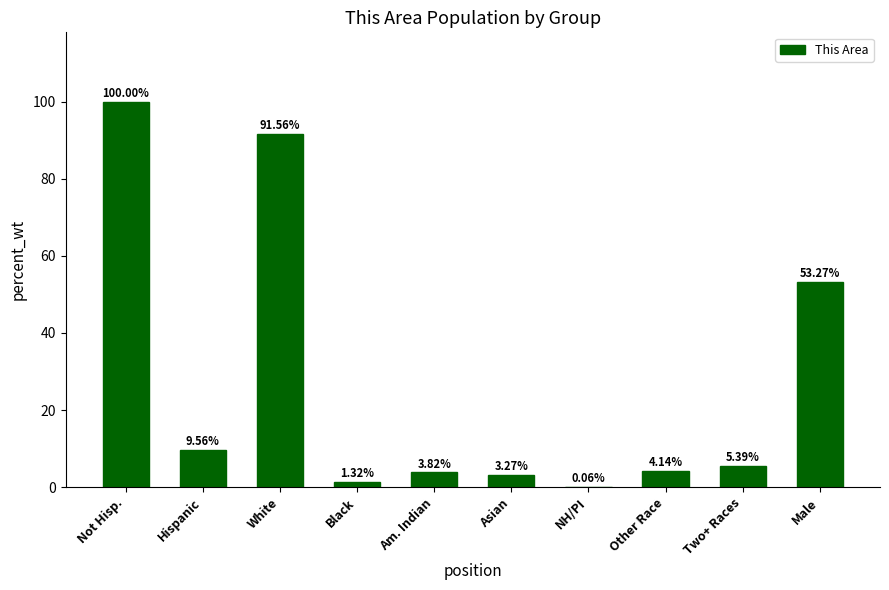

What is the difference between the values at Two+ Races and Not Hisp.?

94.6